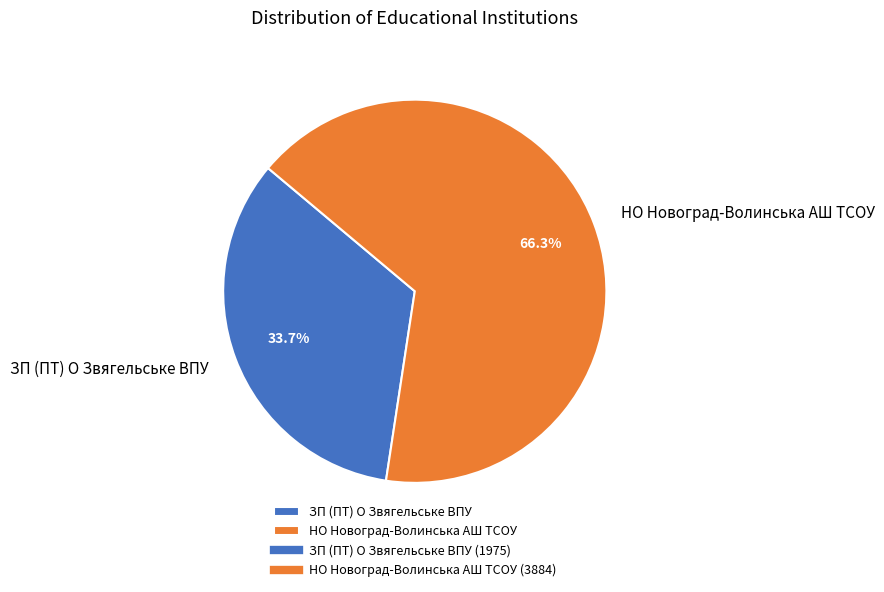

Is there any slice that represents more than half of the pie?

Yes